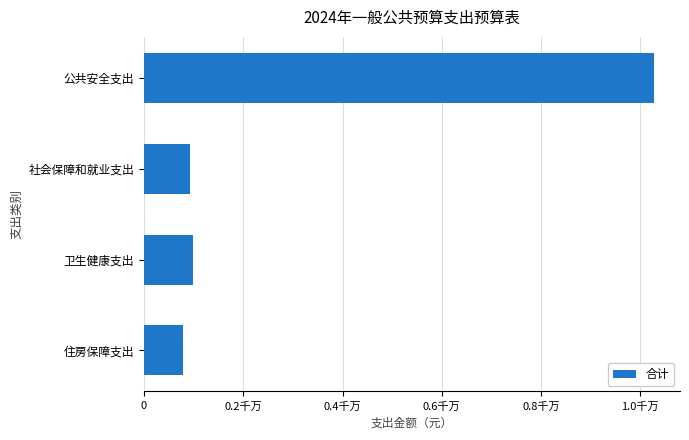

Does the chart contain any negative values?

No